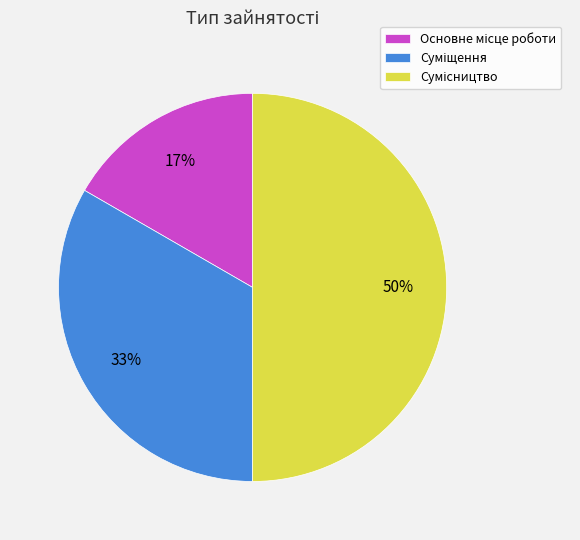

What is the smallest slice in the pie chart?

Основне місце роботи